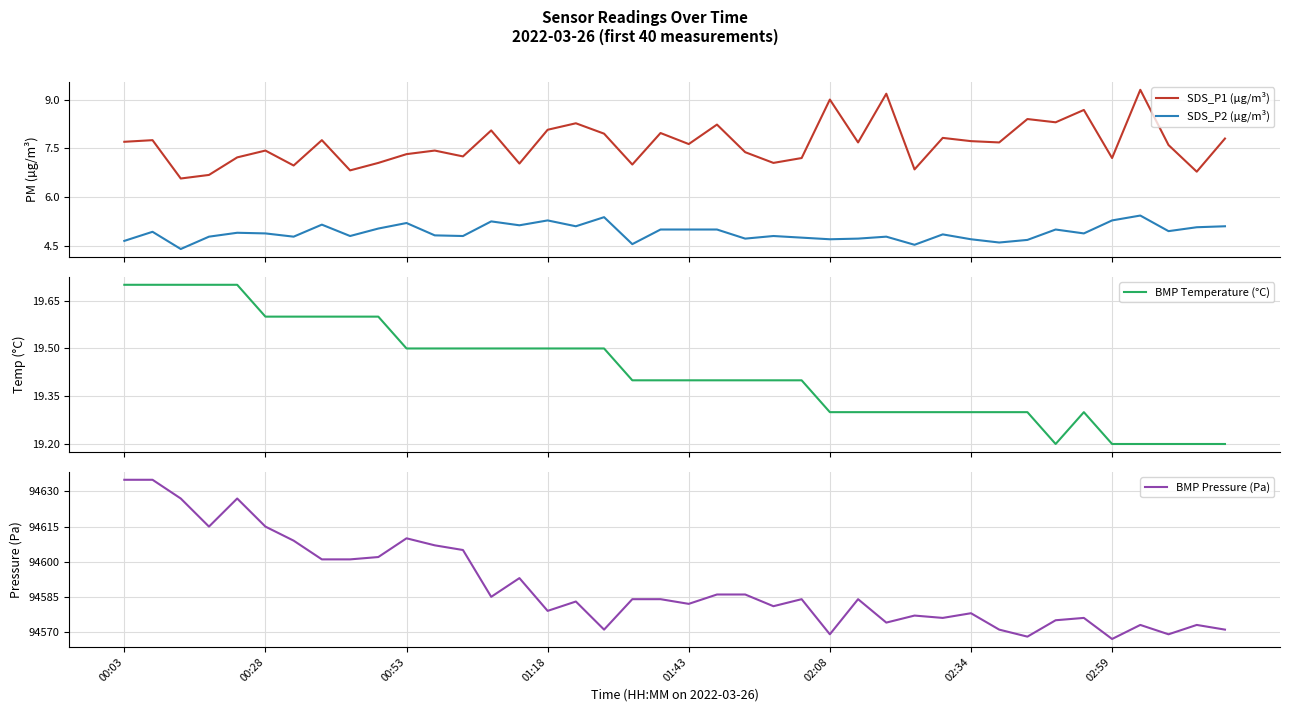

The SDS_P2 (µg/m³) series shows 6.7 at 8. True or false?

False